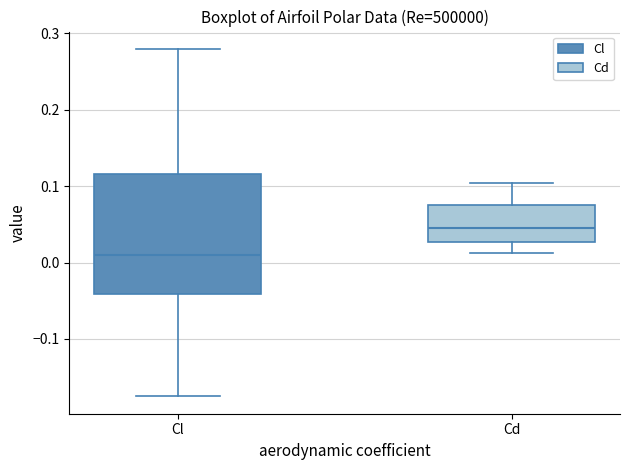

Where does the median line of the box for Cd sit on the y-axis? The values are not printed on the chart, so give them approximately, as read against the axis.

0.04